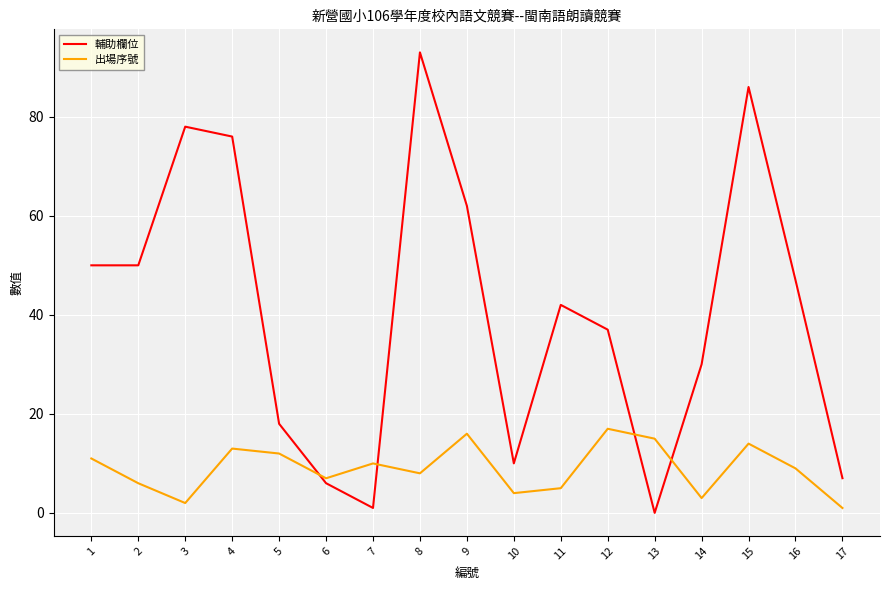

Between 1 and 4, which series saw the biggest shift?

輔助欄位